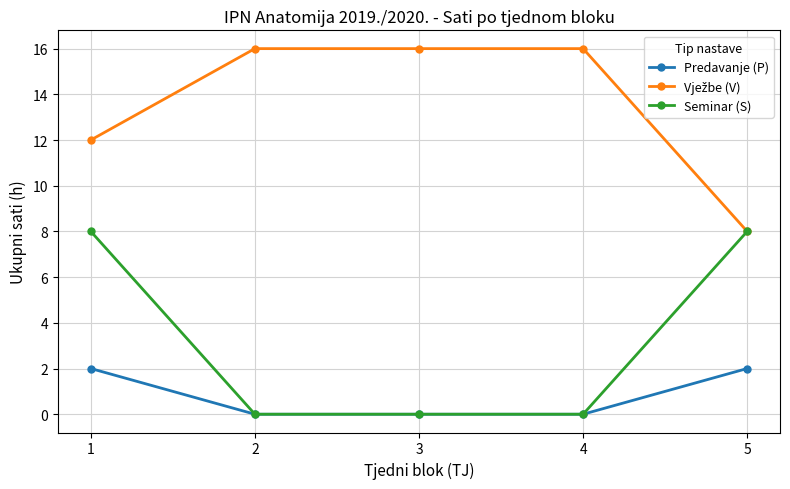

Is it true that Seminar (S) equals 8 at 5?

True